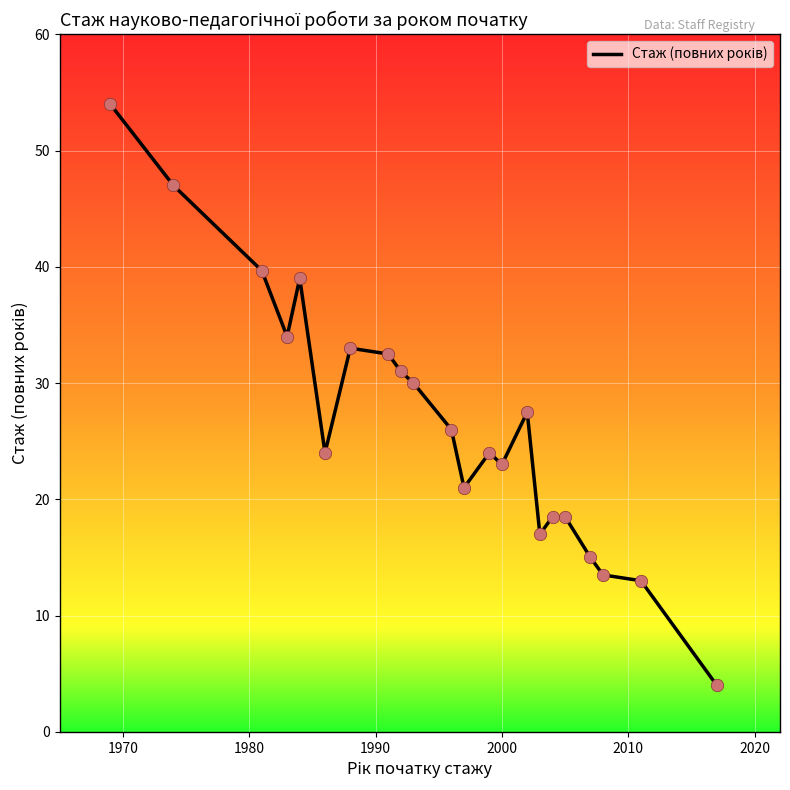

What is the maximum value shown in the chart?

54.0